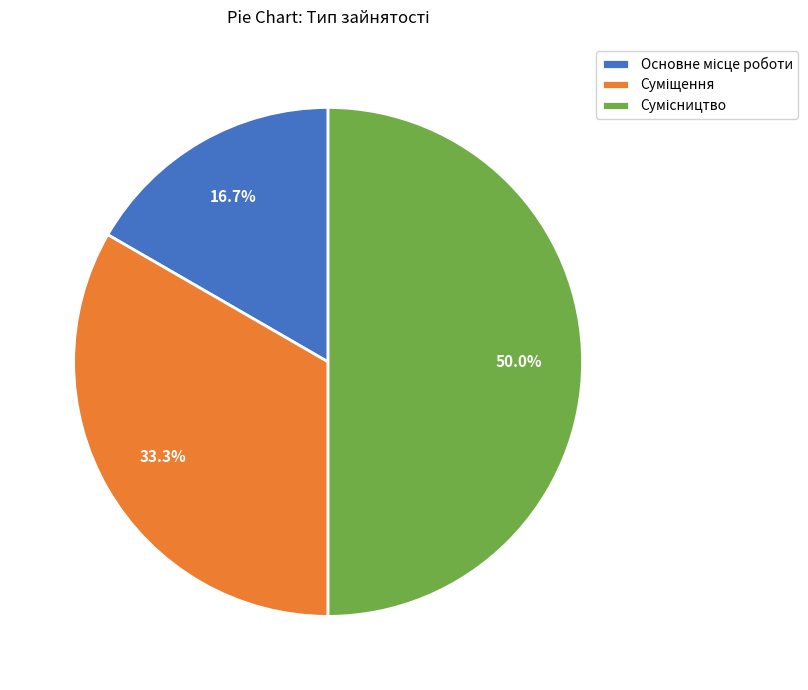

How many segments does this pie chart have?

3